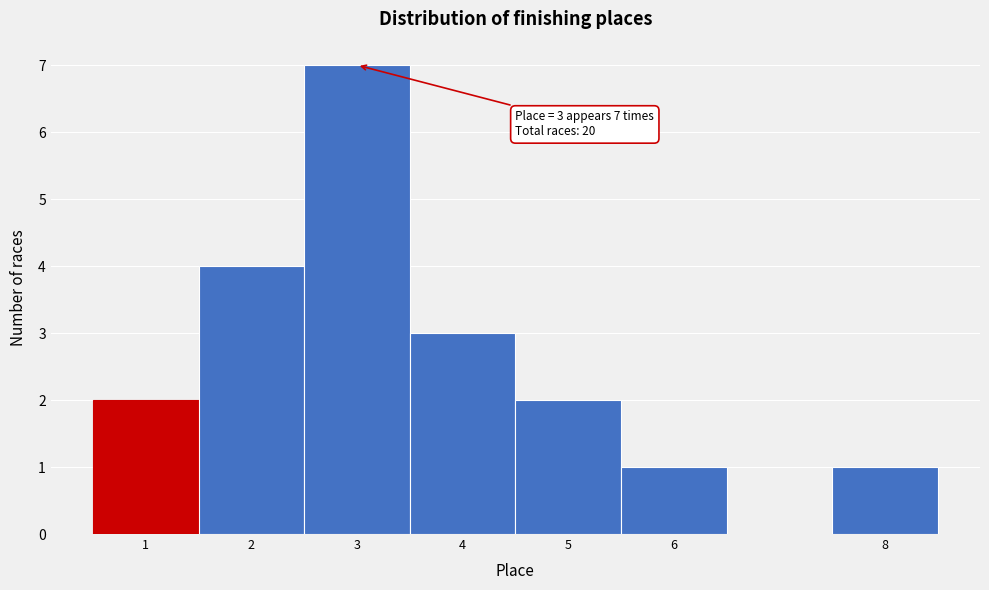

Over which range of the x-axis is the bar tallest?

2.5 to 3.5